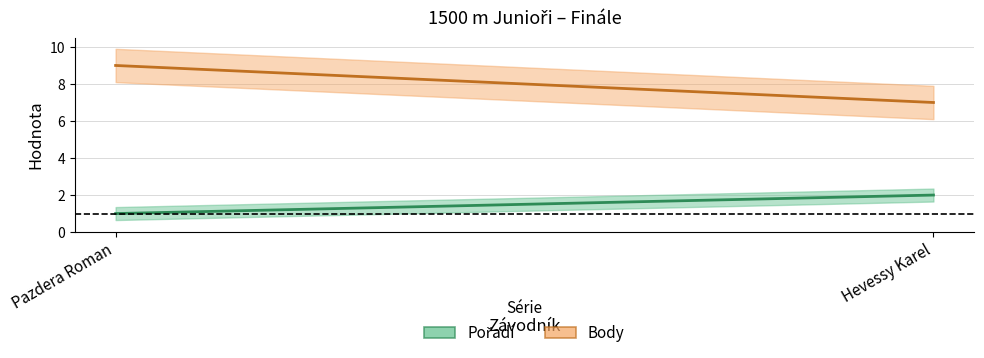

What is the sum of the Pořadí values at Hevessy Karel and Pazdera Roman?

3